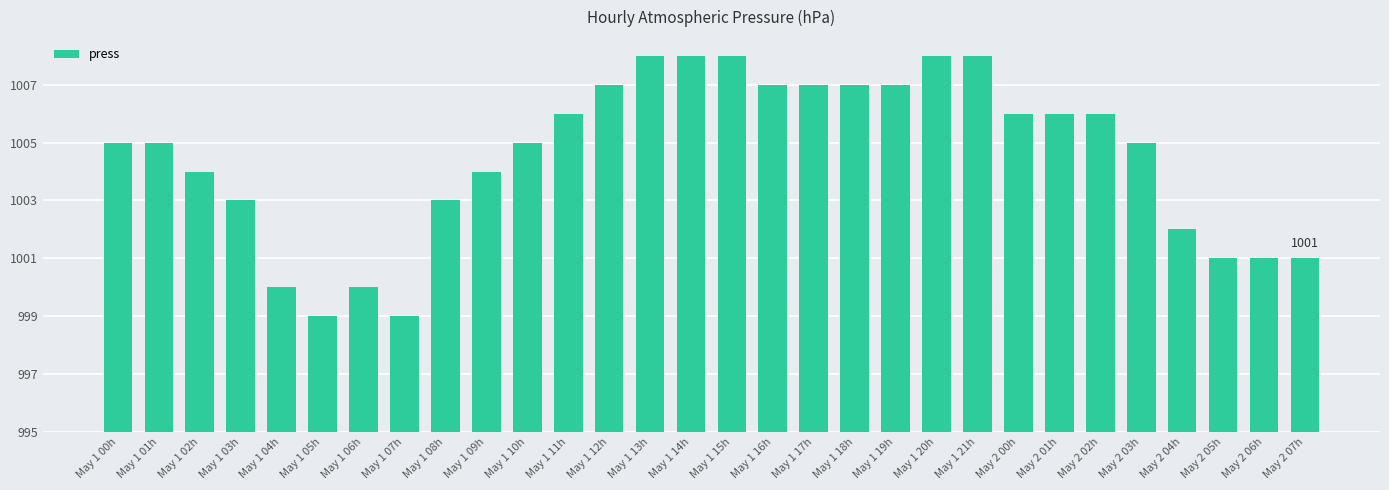

List the labels in order of value, largest first.

May 1 13h, May 1 14h, May 1 15h, May 1 20h, May 1 21h, May 1 12h, May 1 16h, May 1 17h, May 1 18h, May 1 19h, May 1 11h, May 2 00h, May 2 01h, May 2 02h, May 1 00h, May 1 01h, May 1 10h, May 2 03h, May 1 02h, May 1 09h, May 1 03h, May 1 08h, May 2 04h, May 2 05h, May 2 06h, May 2 07h, May 1 04h, May 1 06h, May 1 05h, May 1 07h